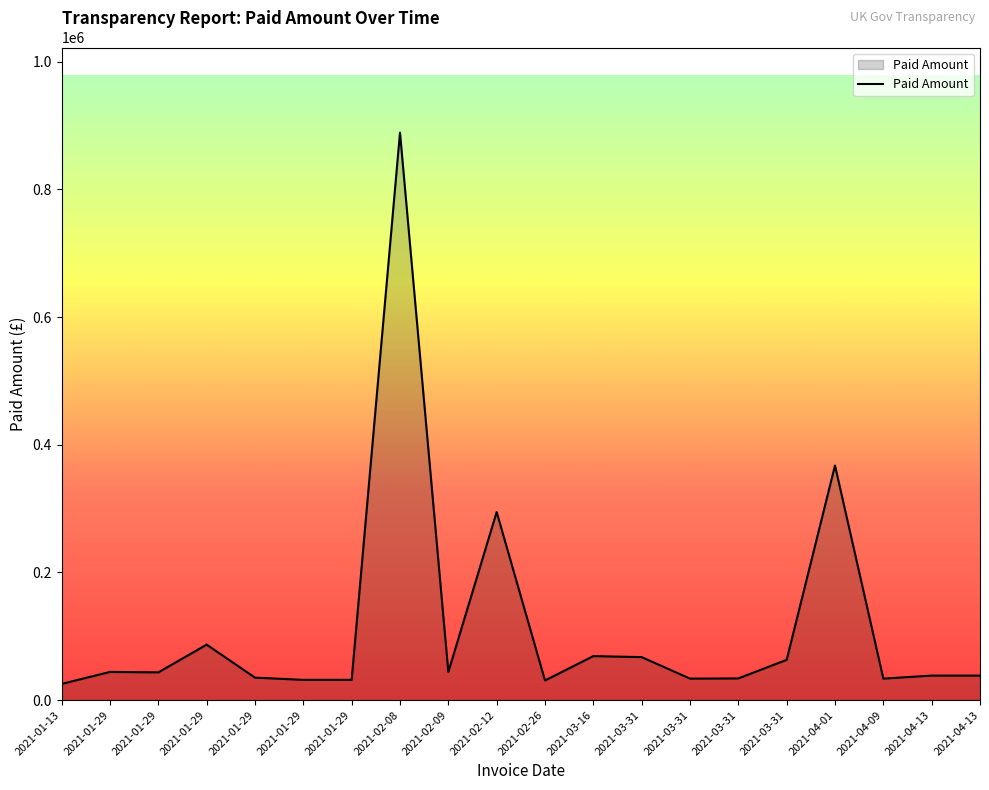

What is the value of the 11th point from the left?

30720.0